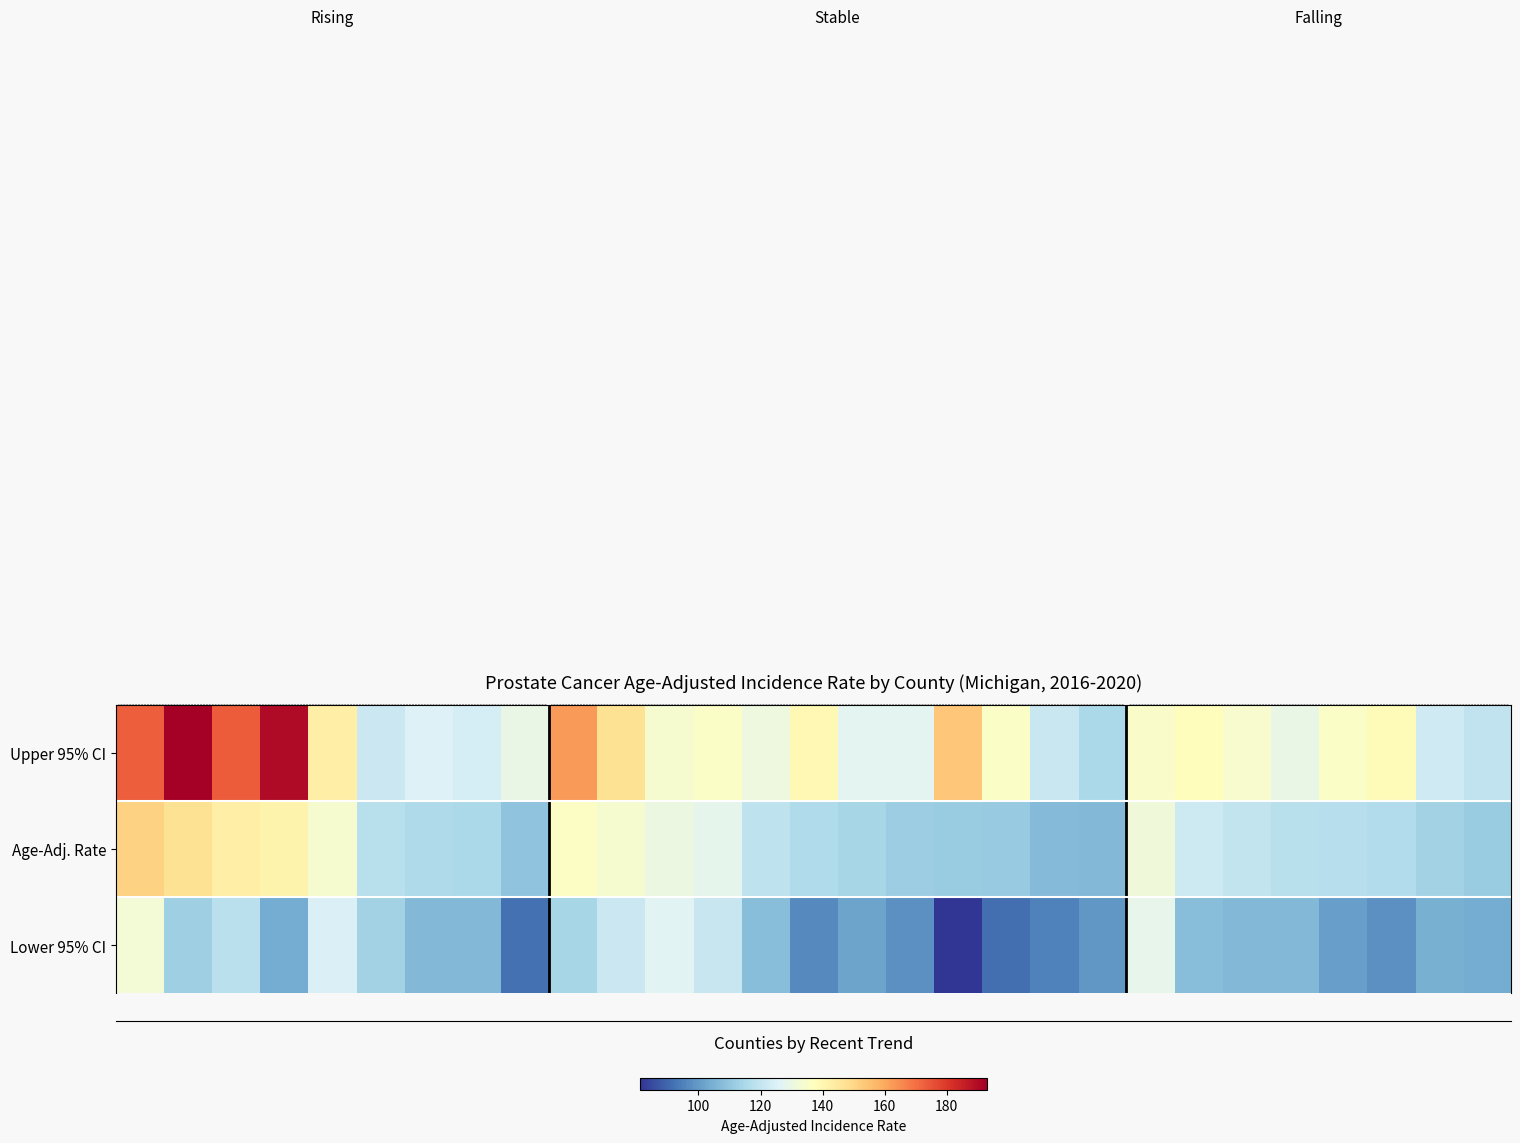

What is the difference between the second highest and minimum values in the Lower 95% CI series?

47.3